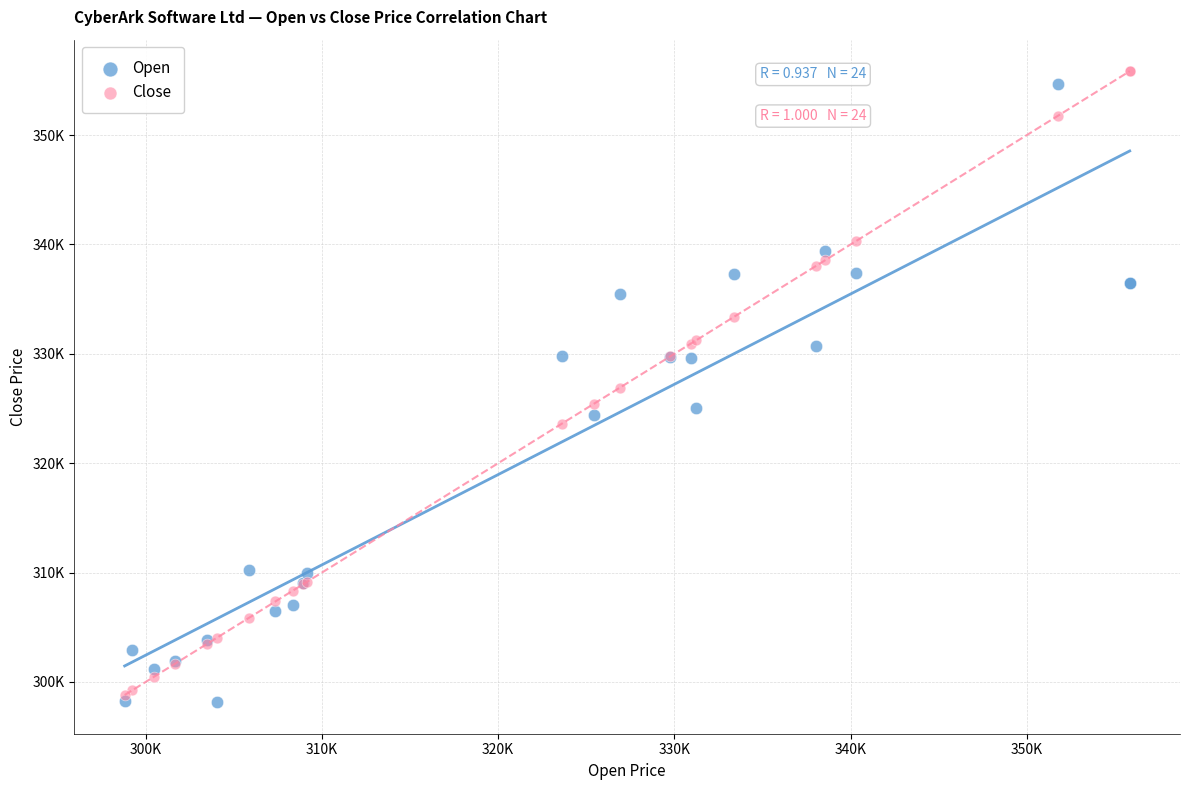

Which series reaches the minimum Y coordinate?

Open